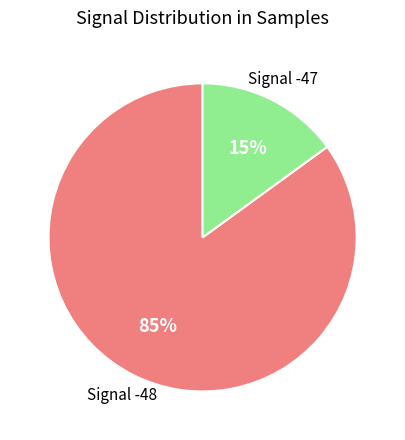

Count the number of slices in the pie.

2